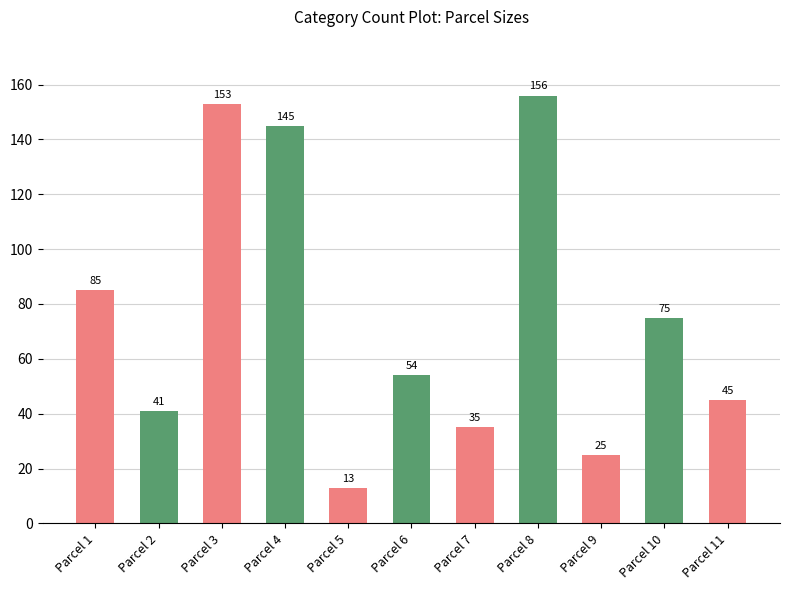

Rank the categories by value from lowest to highest.

Parcel 5, Parcel 9, Parcel 7, Parcel 2, Parcel 11, Parcel 6, Parcel 10, Parcel 1, Parcel 4, Parcel 3, Parcel 8